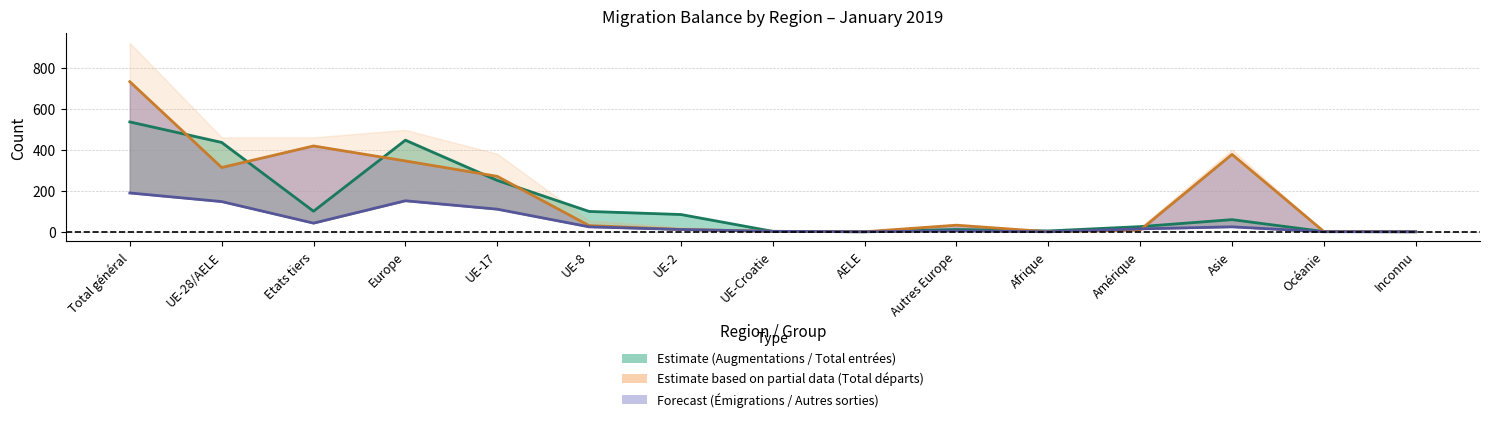

Is it true that Emigrations equals 0 at Inconnu?

True